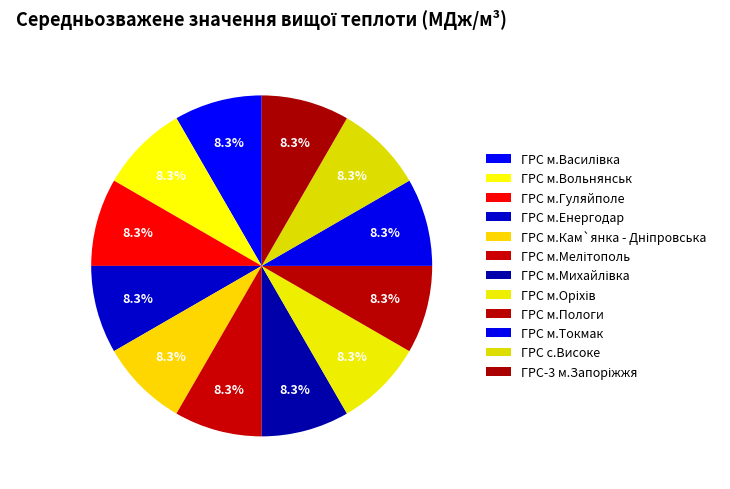

Count the number of slices in the pie.

12